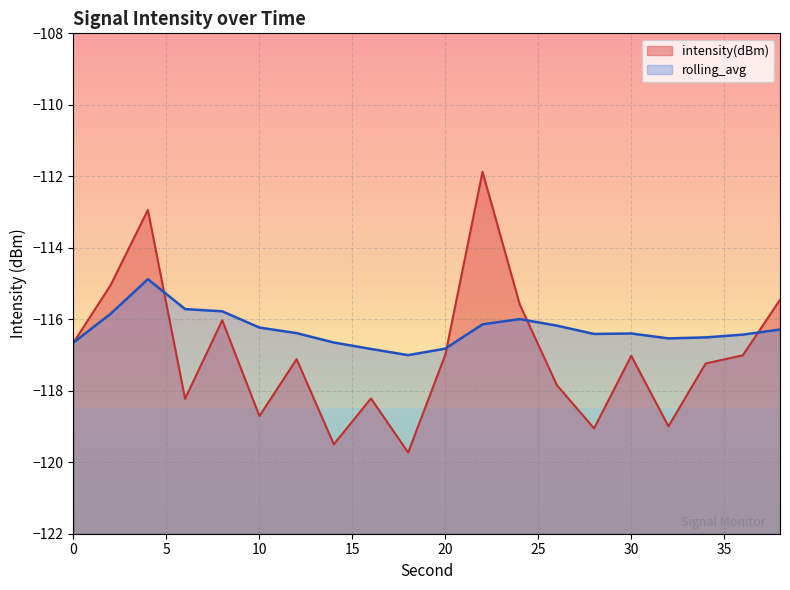

List the labels in order of intensity(dBm) value, smallest first.

18, 14, 28, 32, 10, 6, 16, 26, 34, 12, 30, 36, 20, 0, 8, 24, 38, 2, 4, 22